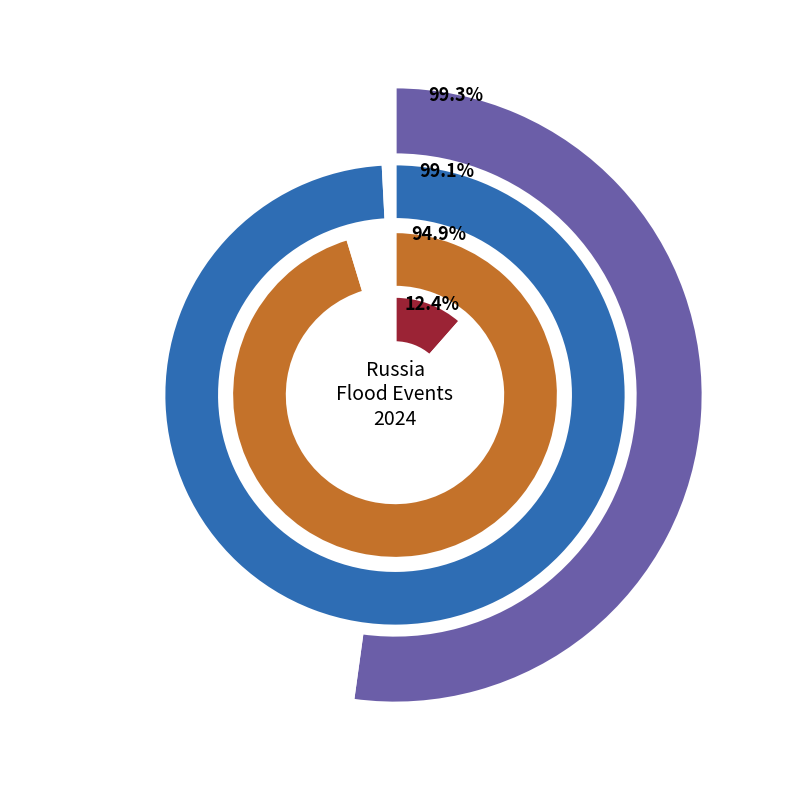

Do D64DA104 (Orenburg) and 27C45B49 (Tomsk) together represent more than half of the pie?

Yes